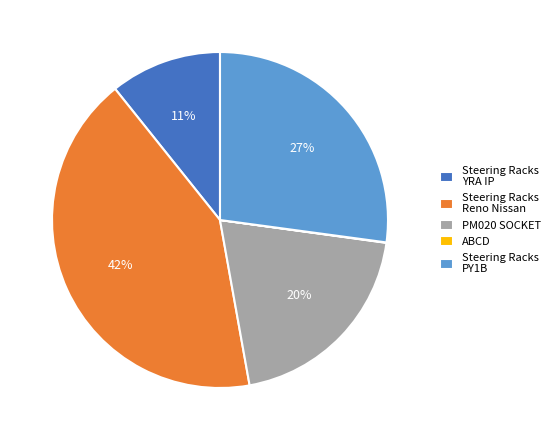

Is there any slice that represents more than half of the pie?

No